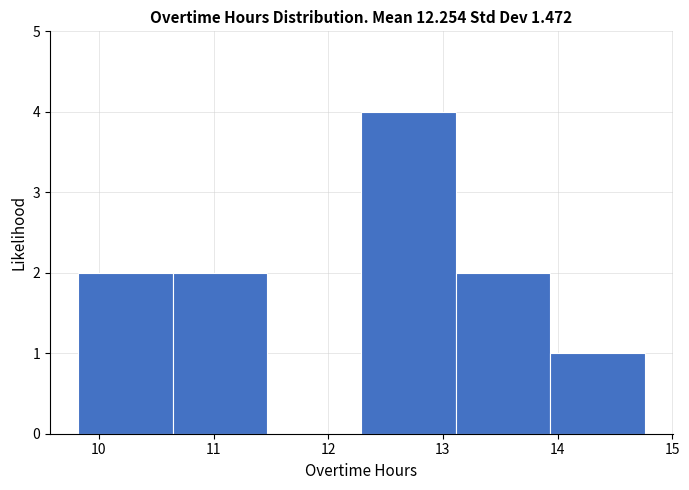

Reading left to right, list every bar in this chart as the range it spans on the x-axis followed by its height. Neither the bar edges nor the heights are printed on the chart, so give them approximately, as read against the axes.

9.8 to 10.6: 2
10.6 to 11.5: 2
11.5 to 12.3: 0
12.3 to 13.1: 4
13.1 to 13.9: 2
13.9 to 14.8: 1